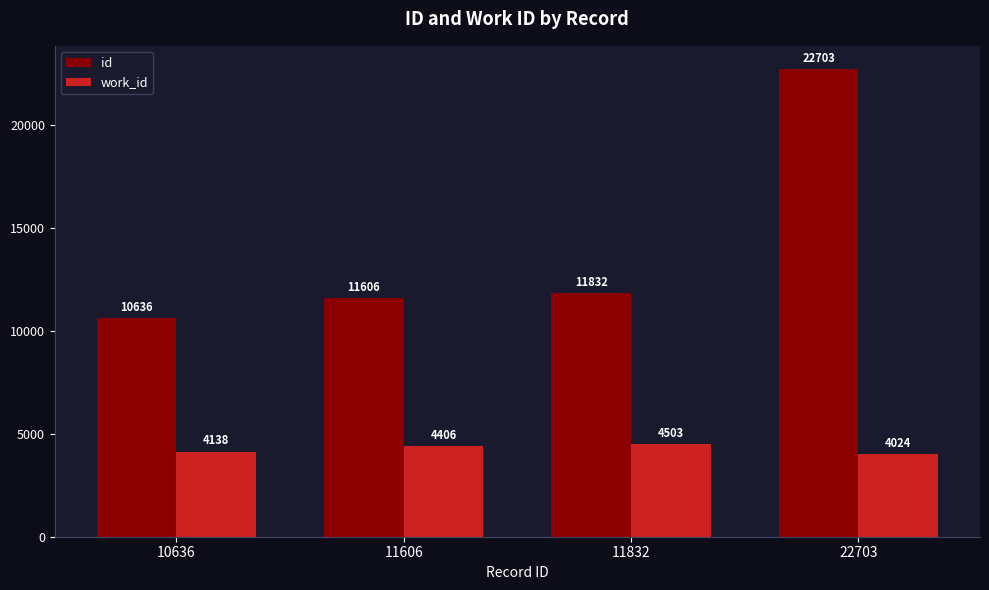

Reading left to right, what are all the values shown in this chart?

id: 10636	11606	11832	22703
work_id: 4138	4406	4503	4024